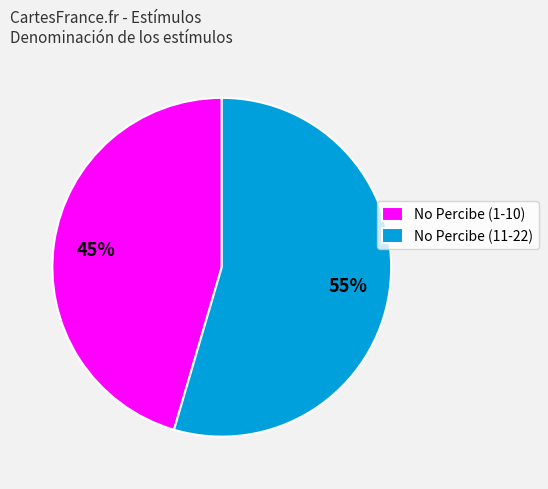

To the nearest percent, what is the combined percentage of No Percibe (11-22) and No Percibe (1-10)?

100%